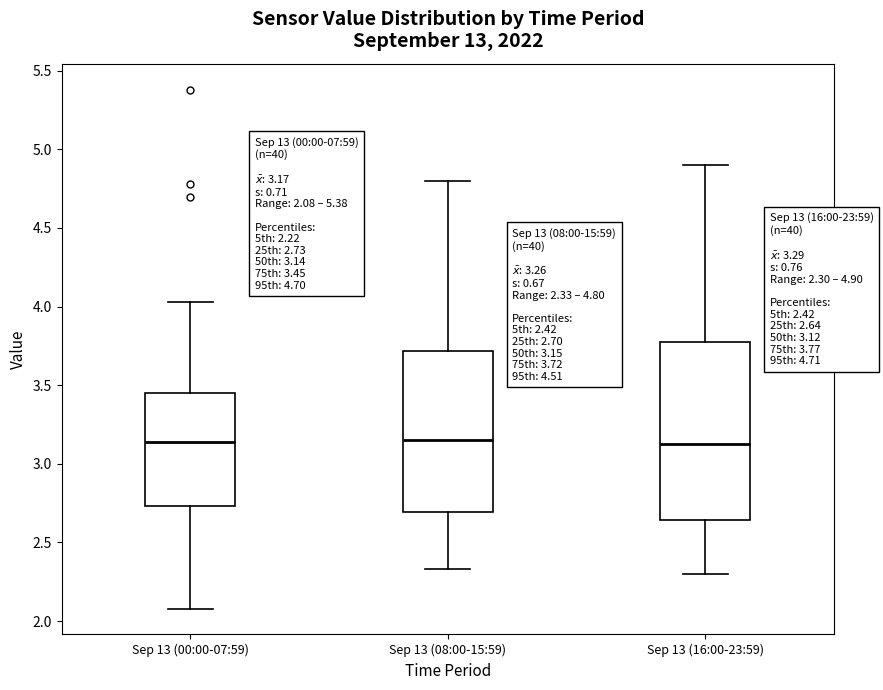

Comparing the boxes themselves (not the whiskers), which one is the tallest?

Sep 13 (16:00-23:59)